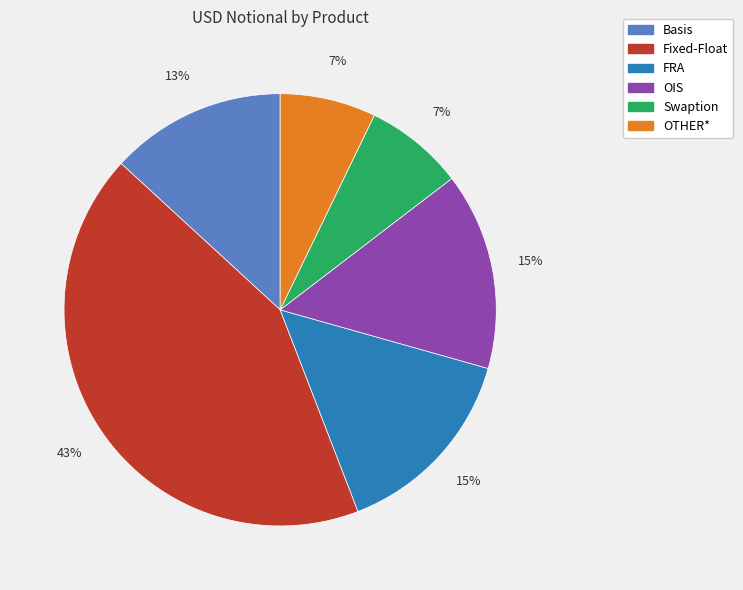

Which category has the biggest portion of the pie?

Fixed-Float